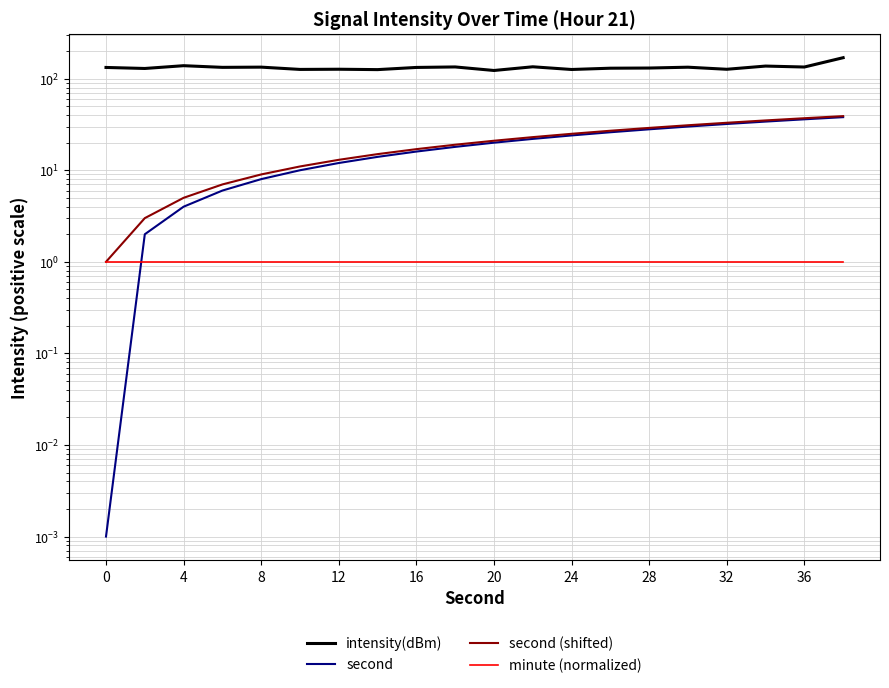

What is the greatest value displayed?

169.5